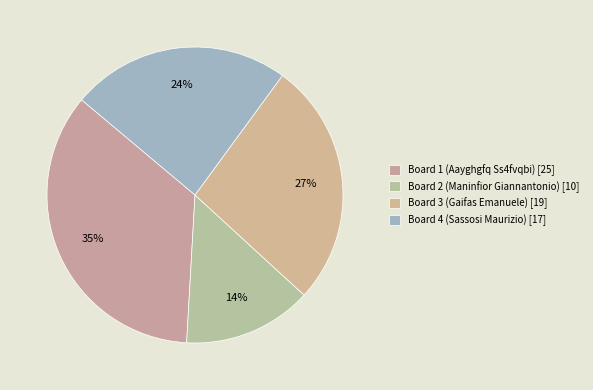

Between Board 4 and Board 3, which is larger?

Board 3